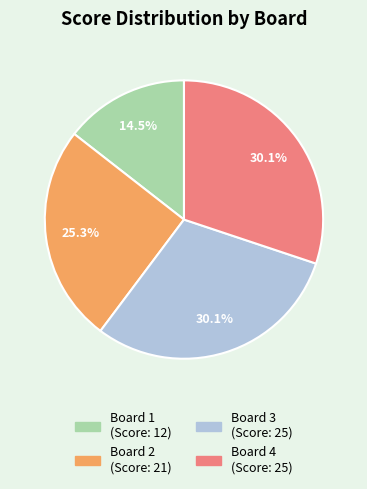

Which has a higher value, Board 1 or Board 3?

Board 3